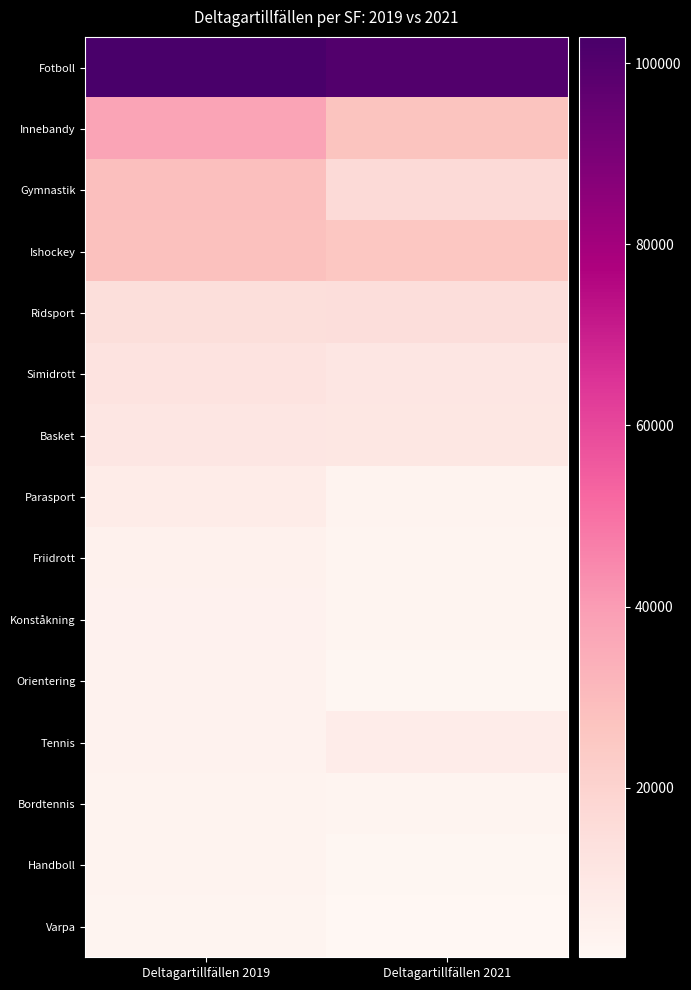

Reading left to right, list all the values displayed in this chart.

Fotboll: Deltagartillfällen 2019=102885	Deltagartillfällen 2021=100162
Innebandy: Deltagartillfällen 2019=37707	Deltagartillfällen 2021=26731
Gymnastik: Deltagartillfällen 2019=28662	Deltagartillfällen 2021=16485
Ishockey: Deltagartillfällen 2019=28263	Deltagartillfällen 2021=25784
Ridsport: Deltagartillfällen 2019=14438	Deltagartillfällen 2021=15149
Simidrott: Deltagartillfällen 2019=12393	Deltagartillfällen 2021=10762
Basket: Deltagartillfällen 2019=10466	Deltagartillfällen 2021=10160
Parasport: Deltagartillfällen 2019=7337	Deltagartillfällen 2021=3412
Friidrott: Deltagartillfällen 2019=4773	Deltagartillfällen 2021=3190
Konståkning: Deltagartillfällen 2019=4114	Deltagartillfällen 2021=2667
Orientering: Deltagartillfällen 2019=4087	Deltagartillfällen 2021=1871
Tennis: Deltagartillfällen 2019=3969	Deltagartillfällen 2021=7219
Bordtennis: Deltagartillfällen 2019=3608	Deltagartillfällen 2021=2832
Handboll: Deltagartillfällen 2019=3504	Deltagartillfällen 2021=1814
Varpa: Deltagartillfällen 2019=2925	Deltagartillfällen 2021=1314